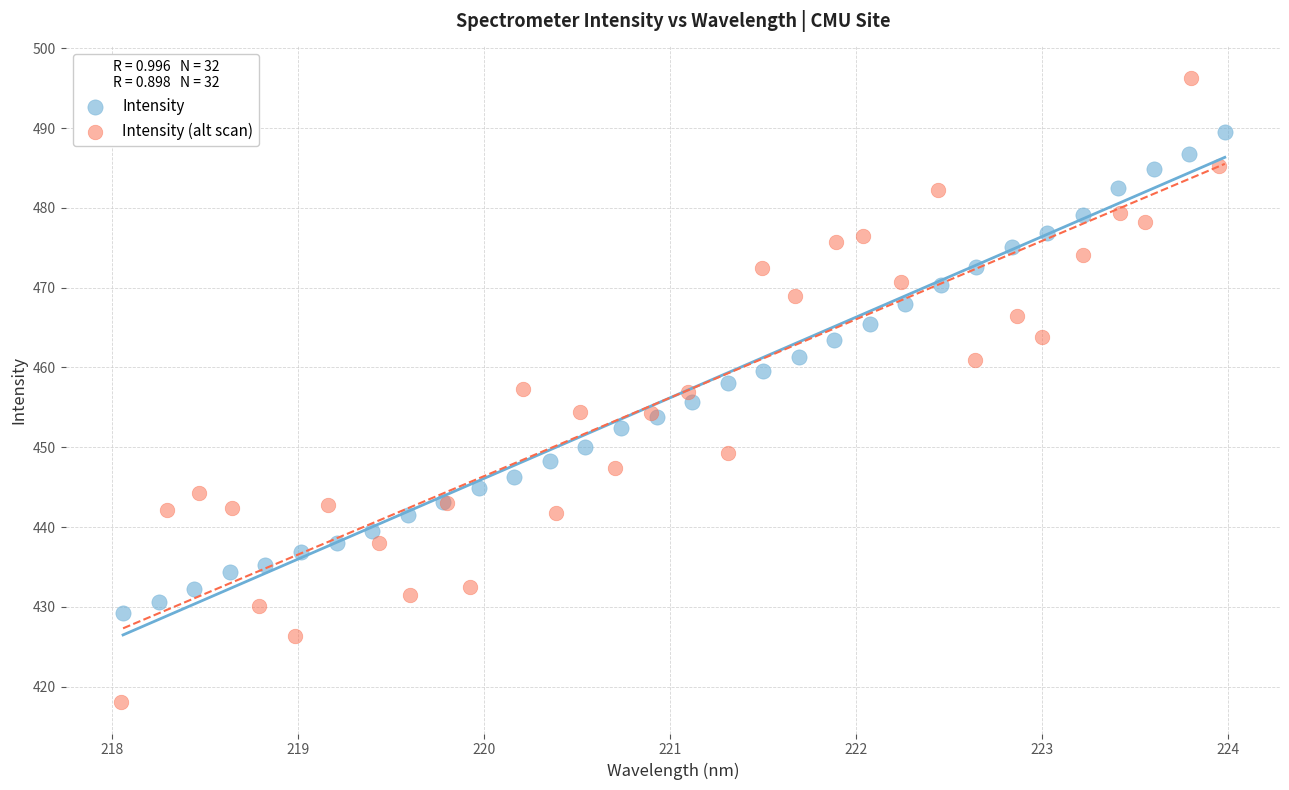

Which series has the largest Y range (max minus min)?

Intensity (alt scan)